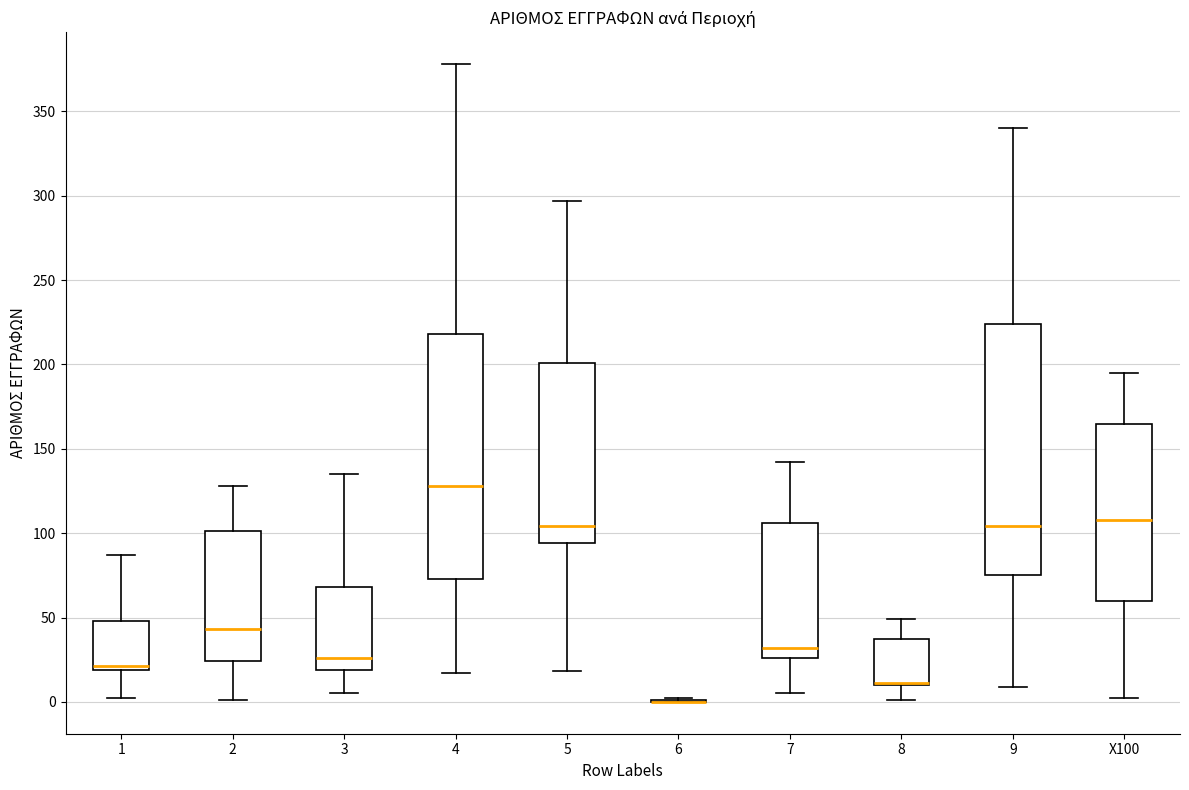

Reading left to right, transcribe this box plot: for each box, give where its median line is, the range the box spans, and where its two whiskers end, as read against the y-axis. The values are not printed on the chart, so give them approximately, as read against the axis.

1: median 20 (just above the box's lower edge), box 20 to 50, whiskers 0 to 85
2: median 45, box 25 to 100, whiskers 0 to 130
3: median 25, box 20 to 70, whiskers 5 to 135
4: median 130, box 75 to 220, whiskers 15 to 380
5: median 105, box 95 to 200, whiskers 20 to 295
6: box collapsed to a line at 0, whiskers 0 to 0
7: median 30, box 25 to 105, whiskers 5 to 140
8: median 10 (drawn on the box's lower edge), box 10 to 35, whiskers 0 to 50
9: median 105, box 75 to 225, whiskers 10 to 340
X100: median 110, box 60 to 165, whiskers 0 to 195